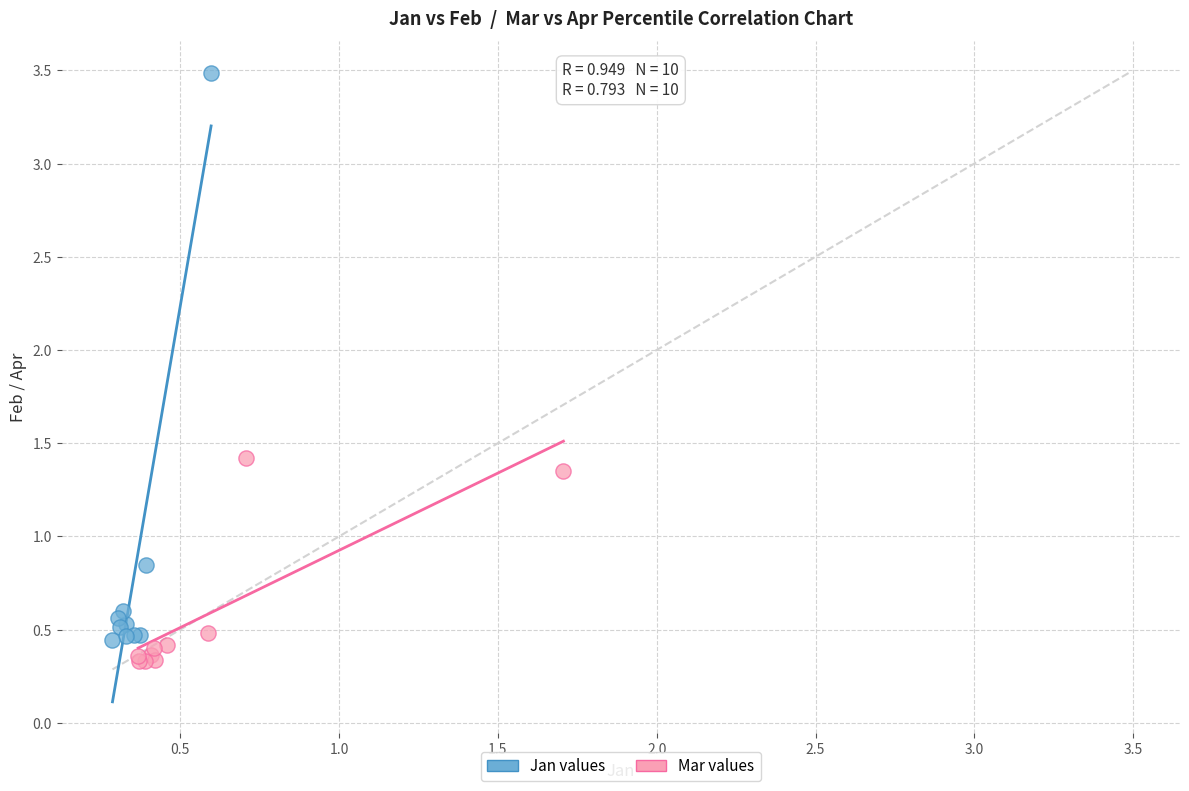

What are all the series names shown in the legend?

Jan values, Mar values